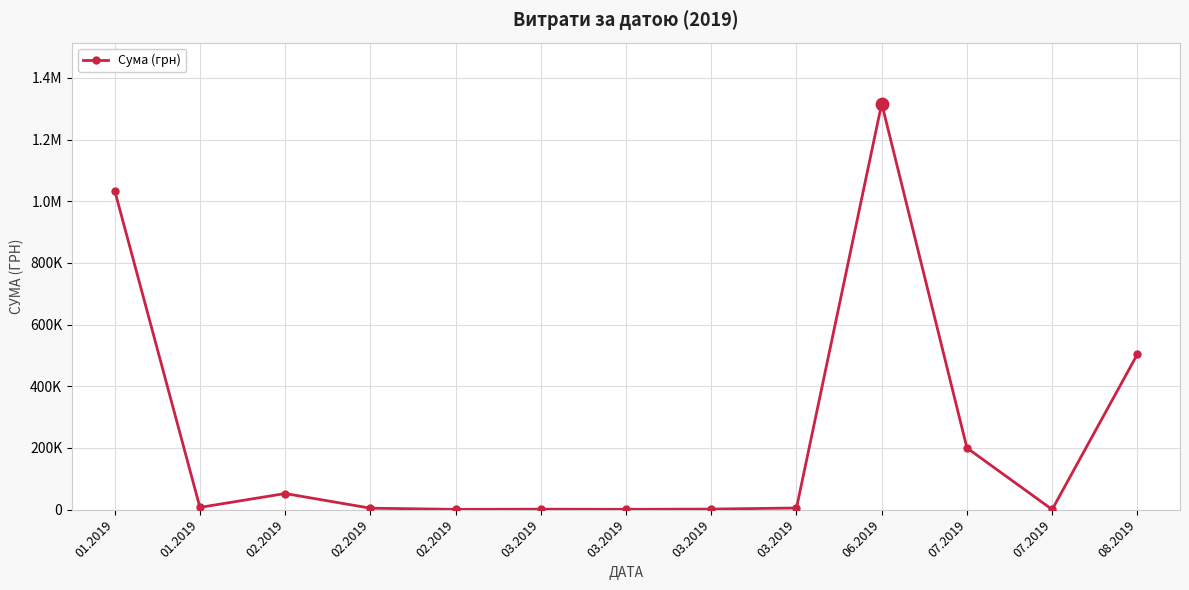

Which has a higher value, 03.2019 or 02.2019?

02.2019